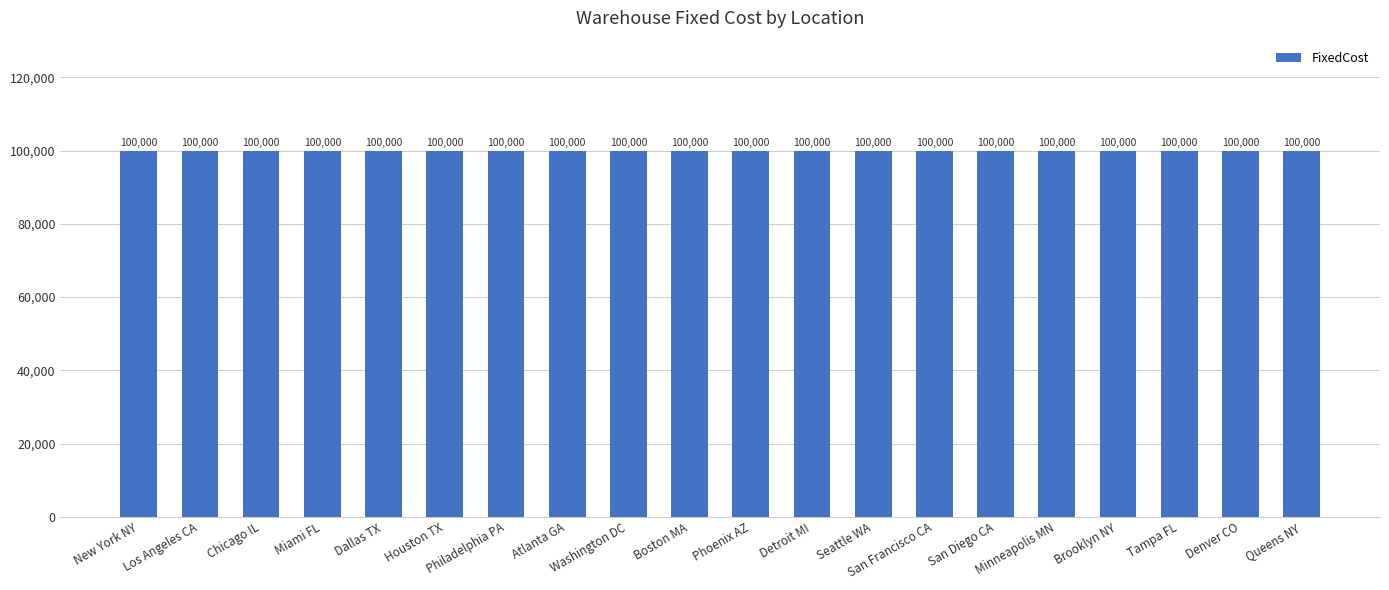

What is the label of the 9th bar from the left?

Washington DC